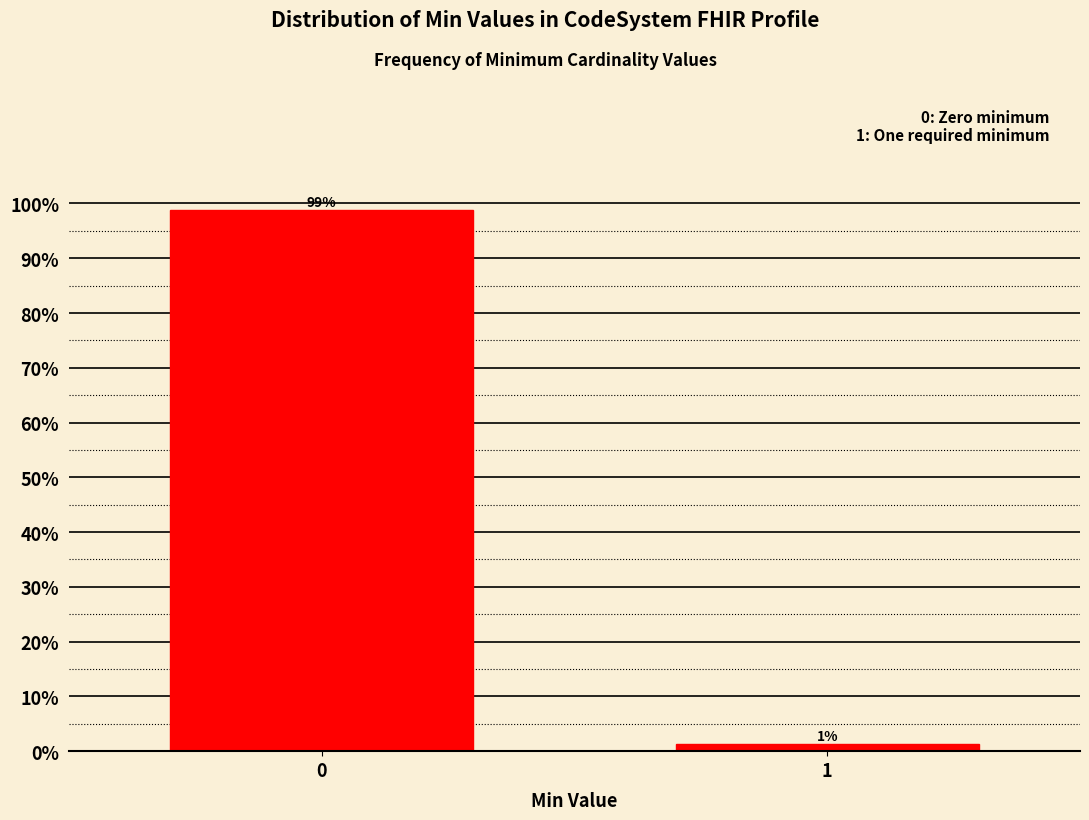

What is the value of the 1st bar from the left?

98.8